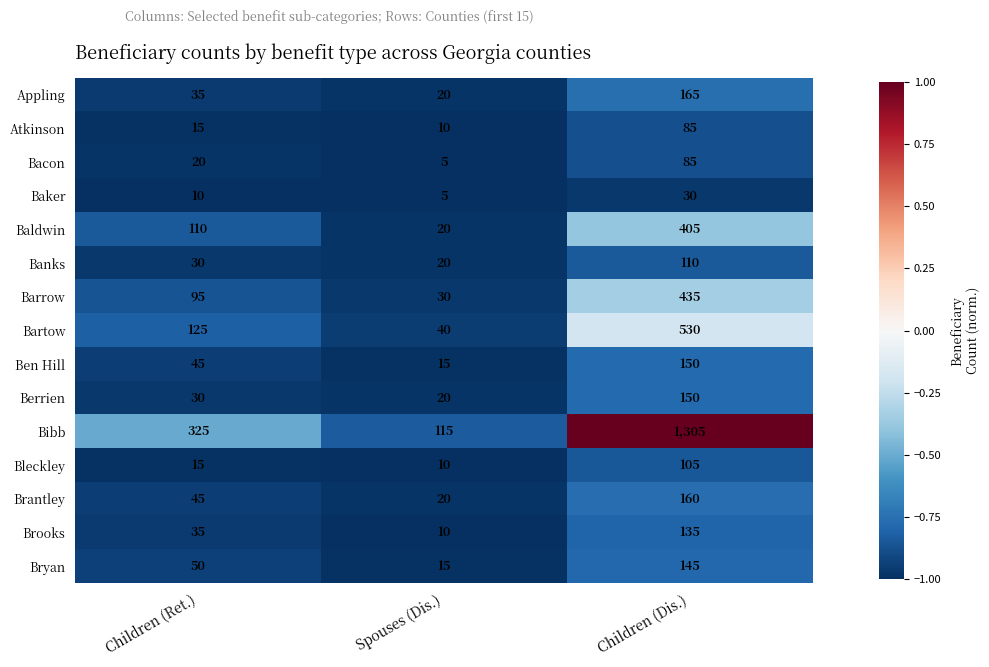

What is the difference between the Atkinson values at Children (Ret.) and Children (Dis.)?

70